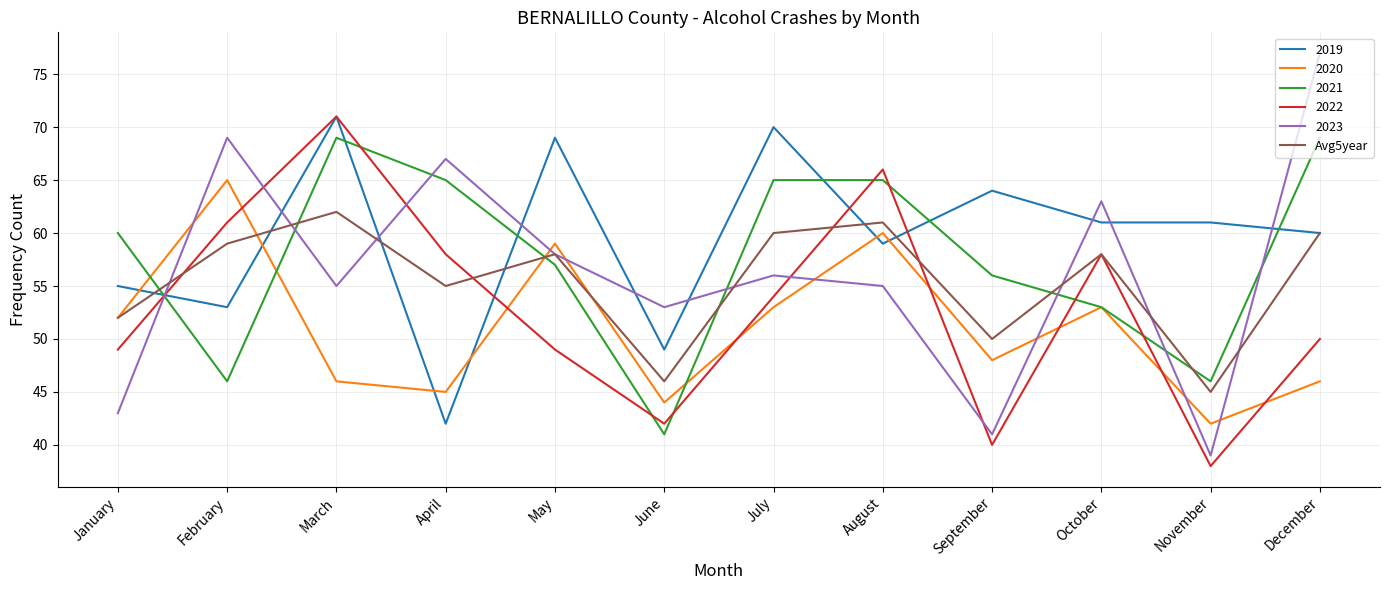

The 2019 series shows 70 at July. True or false?

True